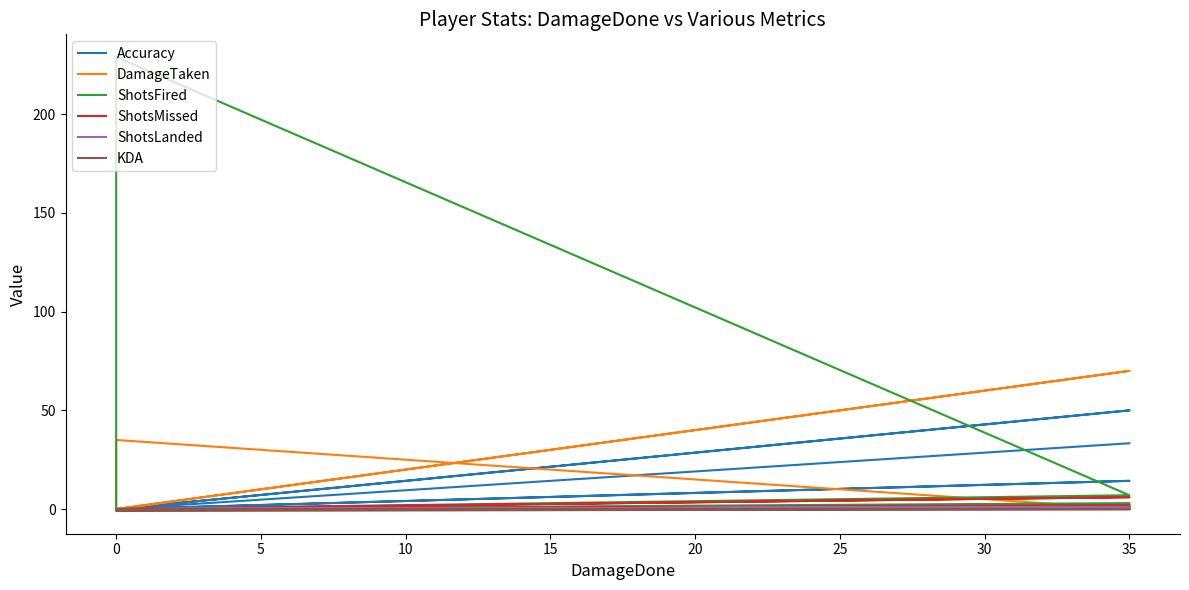

How many categories are shown in the chart?

7